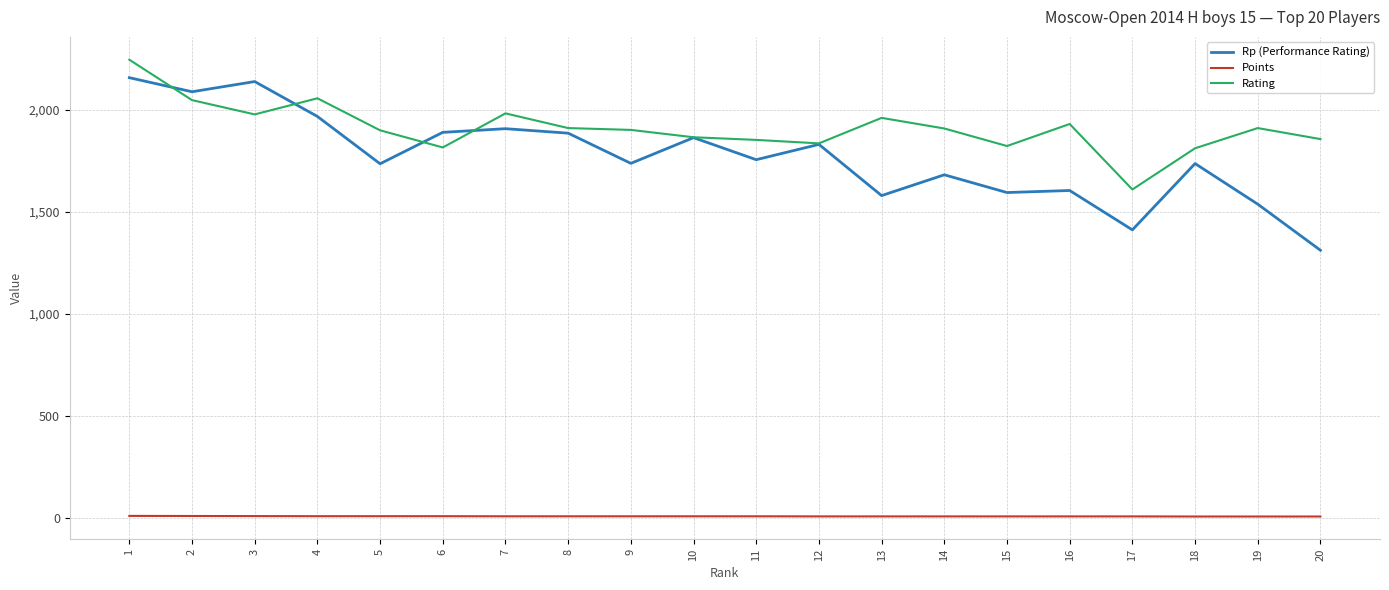

Where is the first local minimum for Rating?

3